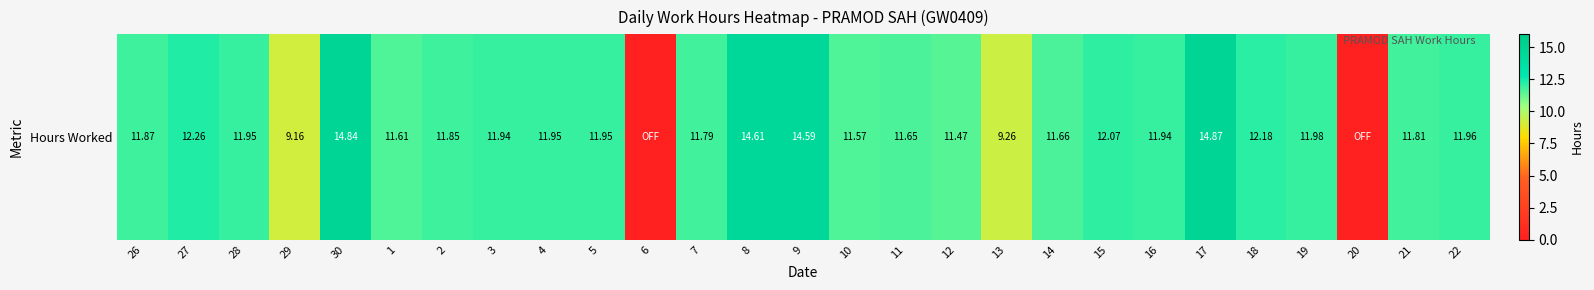

What is the ratio of the value at 12 to the value at 10?

1.0